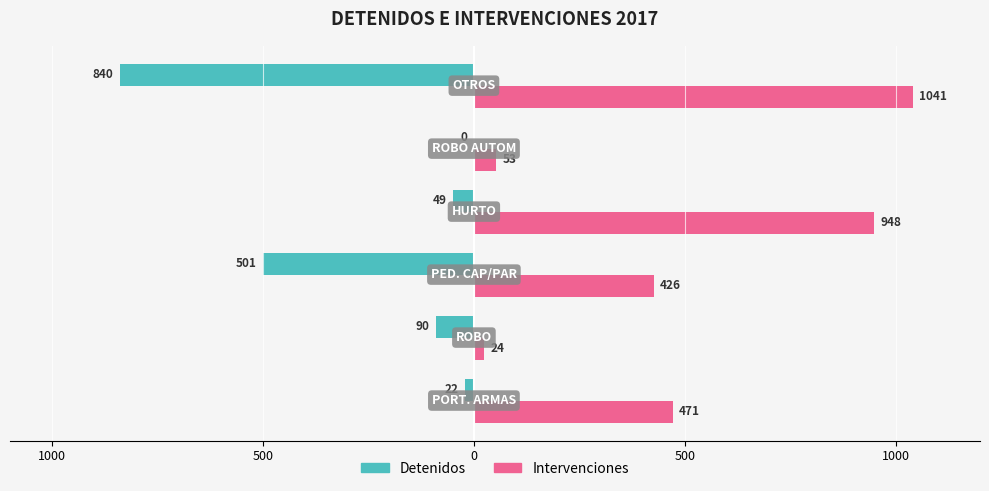

What are all the series names shown in the legend?

Detenidos, Intervenciones